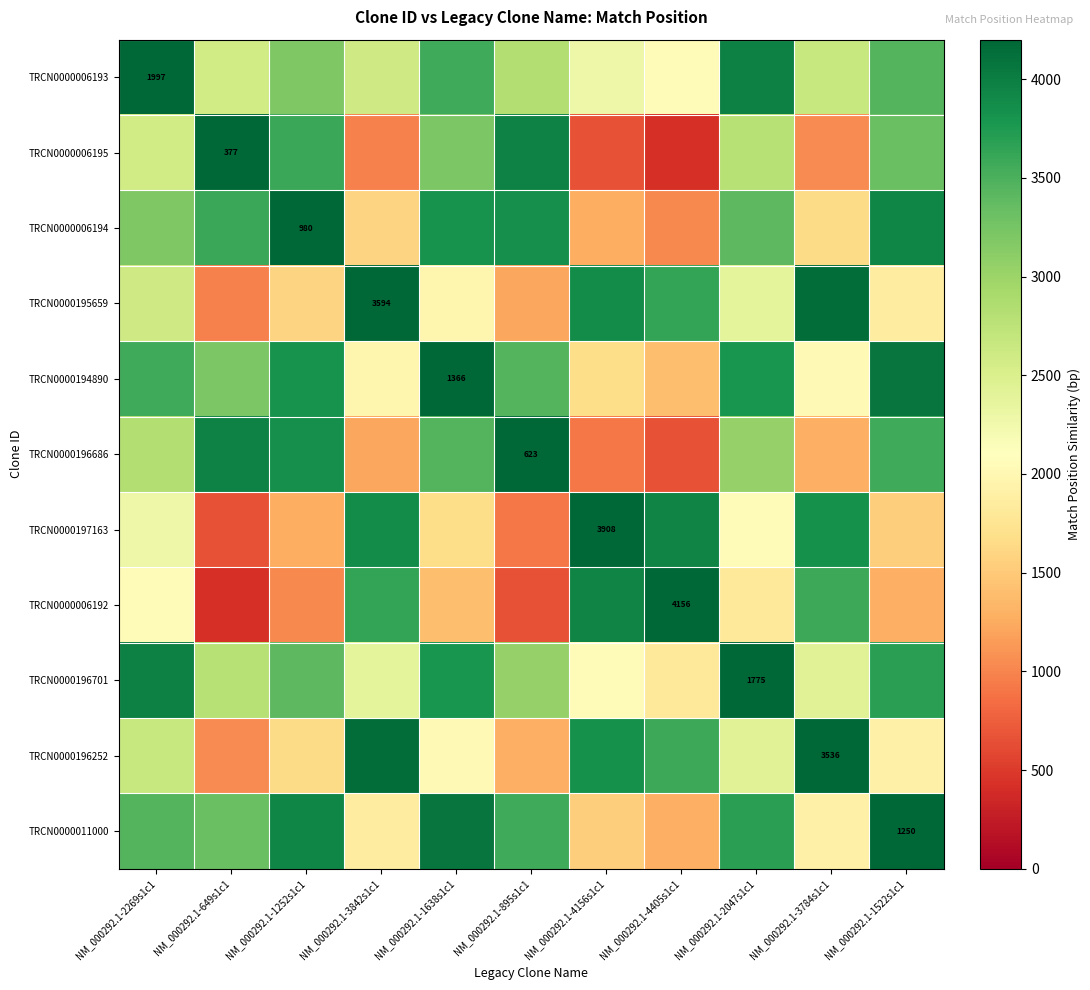

Is it true that TRCN0000006195 equals 134 at NM_000292.1-649s1c1?

False